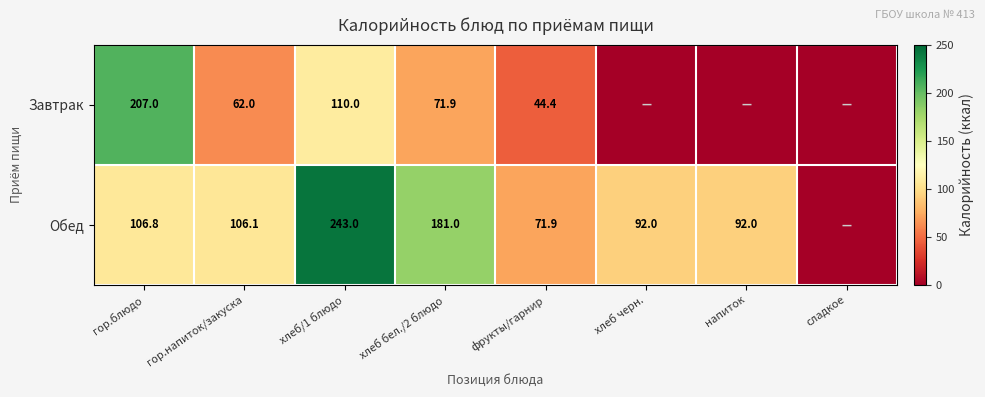

What is the sum of the Обед values at фрукты/гарнир and гор.напиток/закуска?

178.0